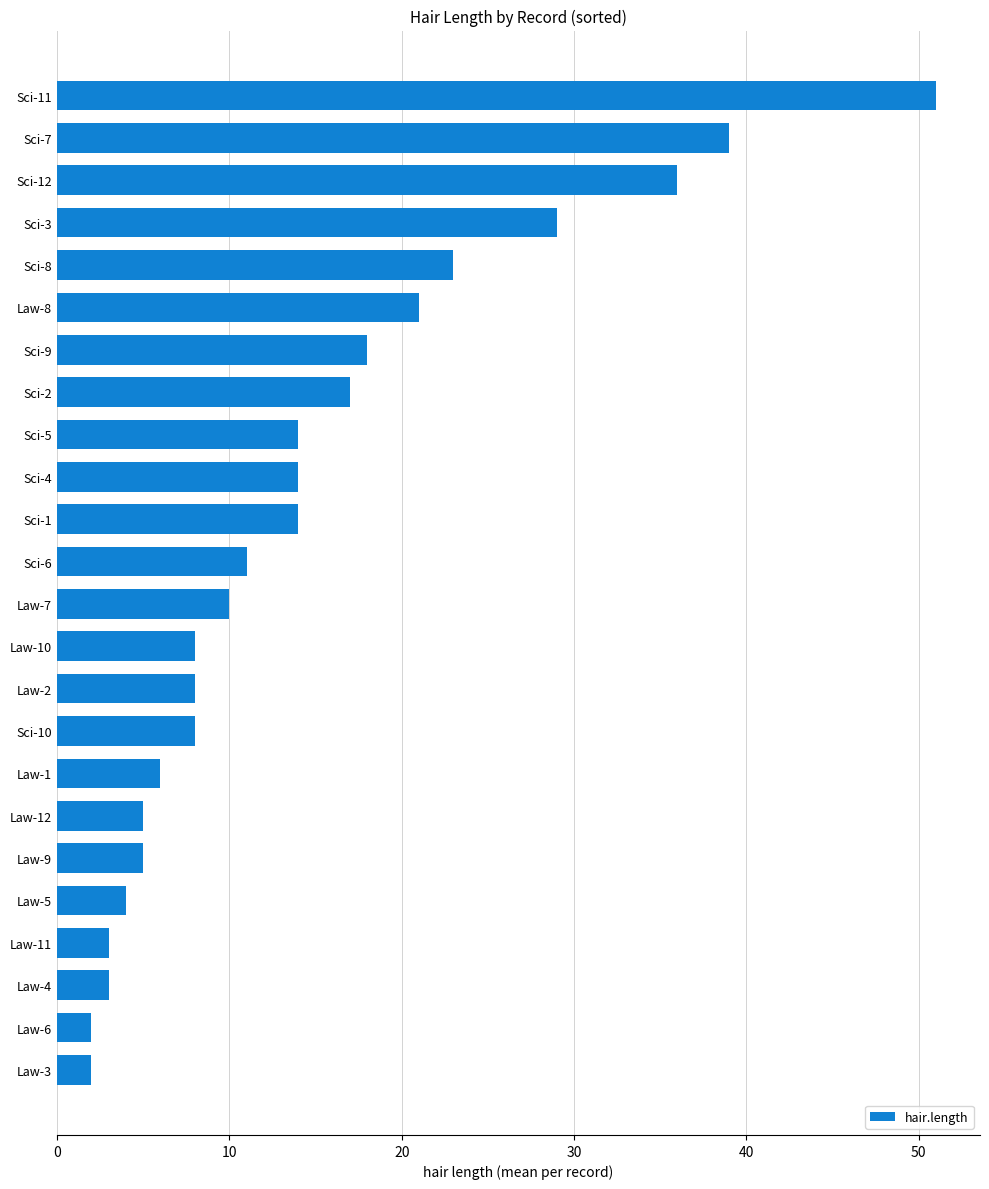

Count the number of categories in the chart.

24